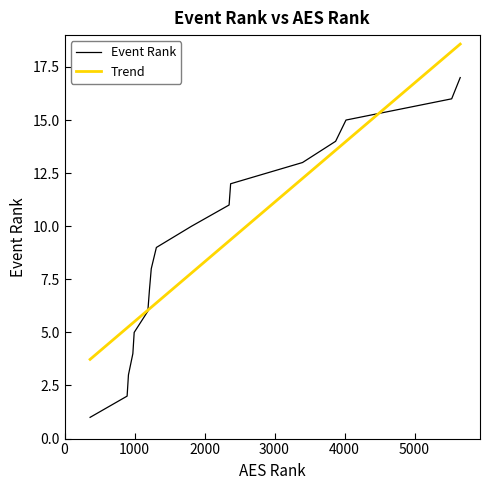

What is the sum of all values?

153